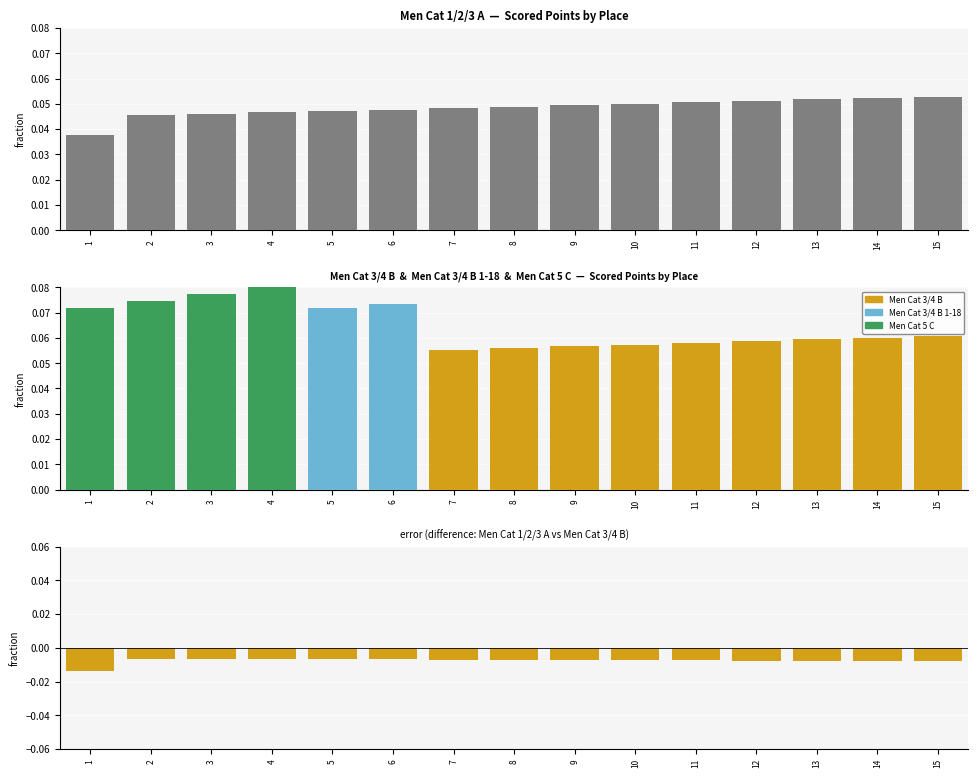

What is the value of the Men Cat 3/4 B 1-18 bar at the 3rd from the left?

0.1